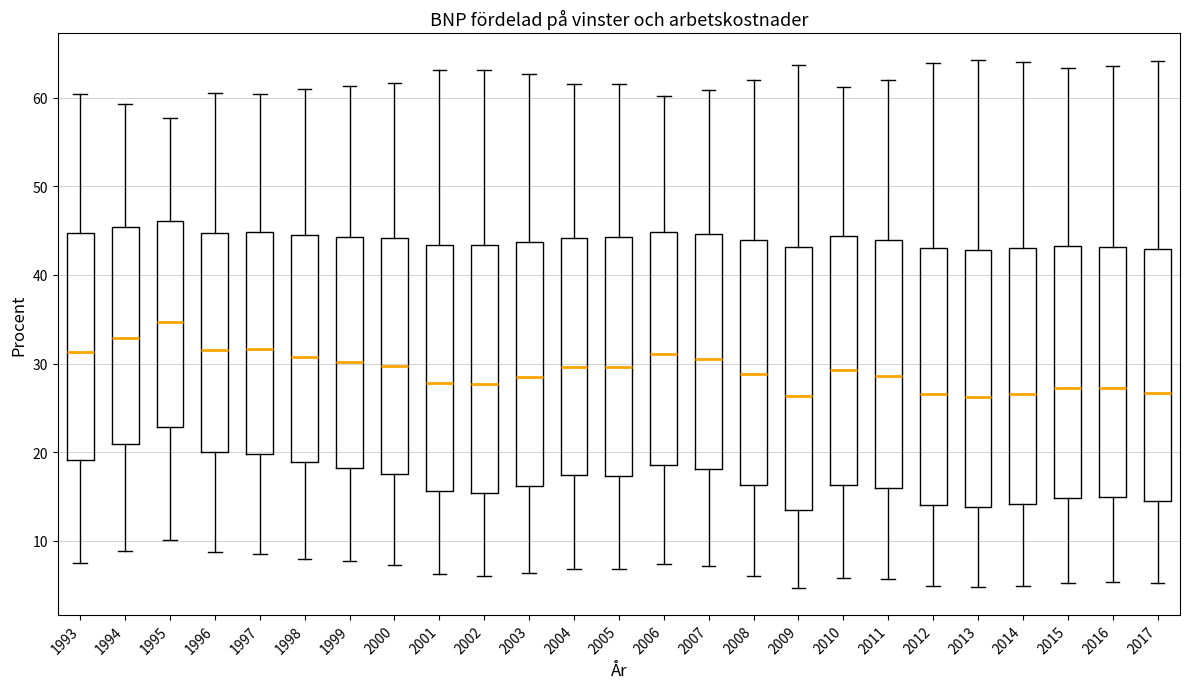

Reading left to right, transcribe this box plot: for each box, give where its median line is, the range the box spans, and where its two whiskers end, as read against the y-axis. The values are not printed on the chart, so give them approximately, as read against the axis.

1993: median 31, box 19 to 45, whiskers 8 to 60
1994: median 33, box 21 to 45, whiskers 9 to 59
1995: median 35, box 23 to 46, whiskers 10 to 58
1996: median 32, box 20 to 45, whiskers 9 to 61
1997: median 32, box 20 to 45, whiskers 8 to 60
1998: median 31, box 19 to 45, whiskers 8 to 61
1999: median 30, box 18 to 44, whiskers 8 to 61
2000: median 30, box 18 to 44, whiskers 7 to 62
2001: median 28, box 16 to 43, whiskers 6 to 63
2002: median 28, box 15 to 43, whiskers 6 to 63
2003: median 28, box 16 to 44, whiskers 6 to 63
2004: median 30, box 17 to 44, whiskers 7 to 62
2005: median 30, box 17 to 44, whiskers 7 to 62
2006: median 31, box 19 to 45, whiskers 7 to 60
2007: median 30, box 18 to 45, whiskers 7 to 61
2008: median 29, box 16 to 44, whiskers 6 to 62
2009: median 26, box 13 to 43, whiskers 5 to 64
2010: median 29, box 16 to 44, whiskers 6 to 61
2011: median 29, box 16 to 44, whiskers 6 to 62
2012: median 27, box 14 to 43, whiskers 5 to 64
2013: median 26, box 14 to 43, whiskers 5 to 64
2014: median 27, box 14 to 43, whiskers 5 to 64
2015: median 27, box 15 to 43, whiskers 5 to 63
2016: median 27, box 15 to 43, whiskers 5 to 64
2017: median 27, box 14 to 43, whiskers 5 to 64